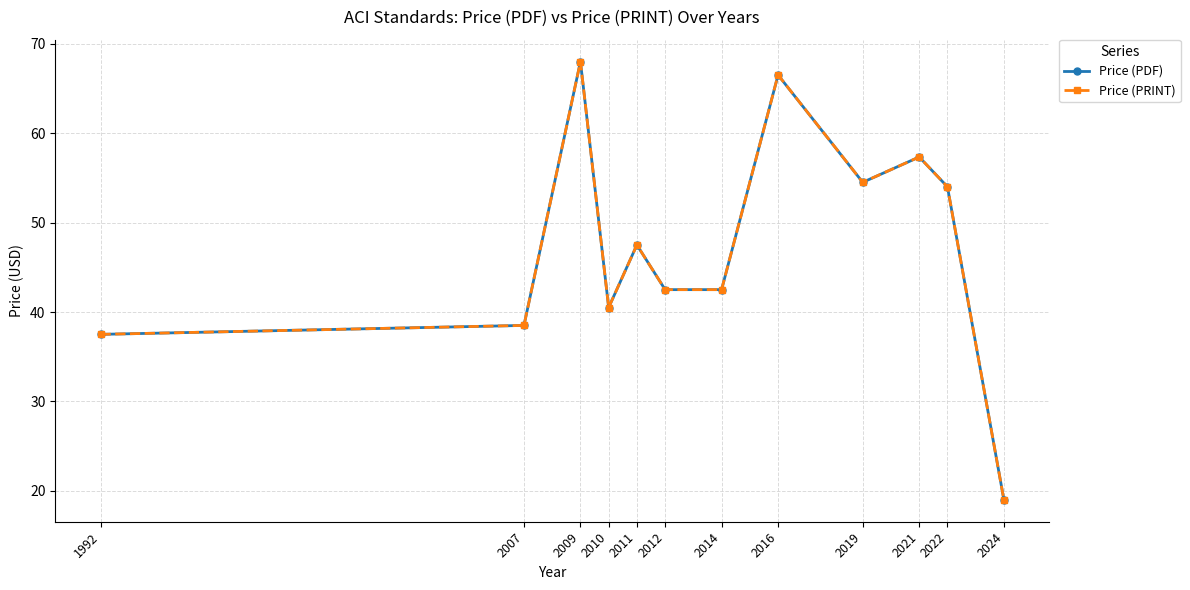

Where is Price (PDF) nearest to the value 43?

2012